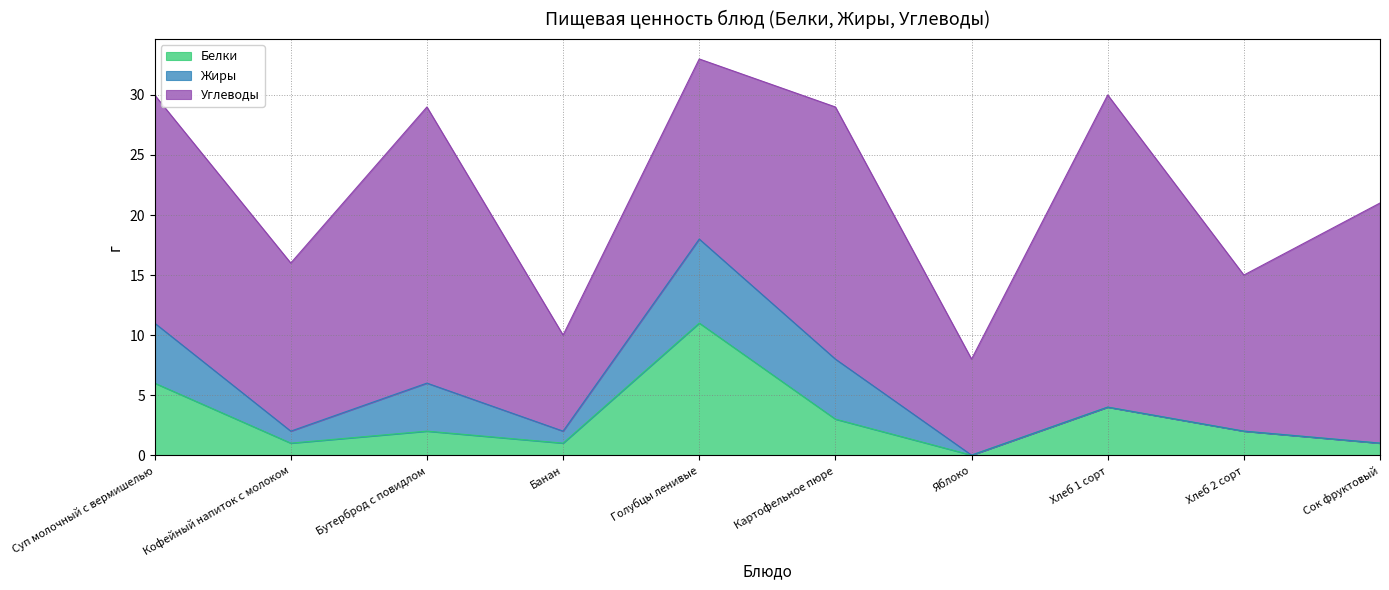

Rank the series by their maximum value, from lowest to highest.

Жиры, Белки, Углеводы